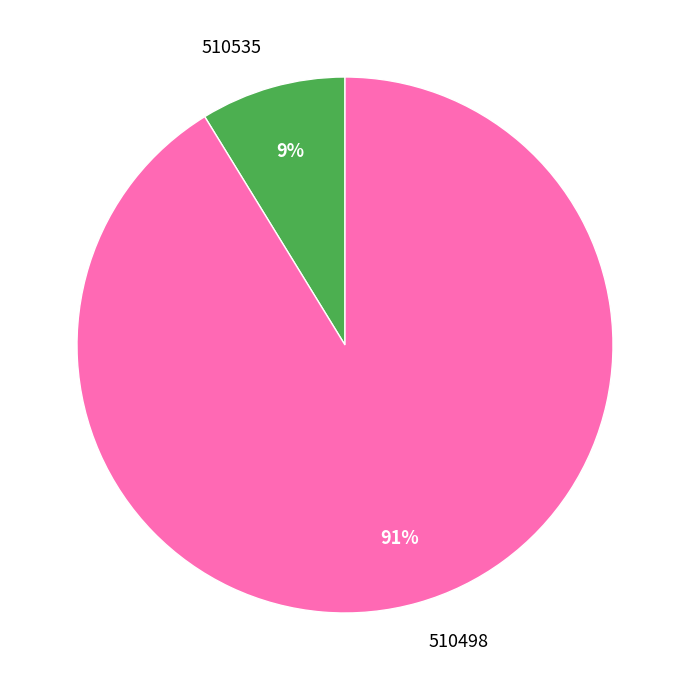

To the nearest percent, what is the combined percentage of 510535 and 510498?

100%